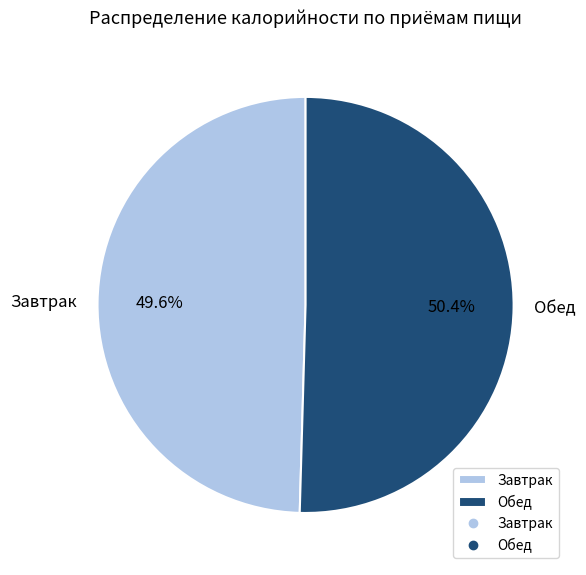

Does Обед account for over 50% of the chart?

Yes